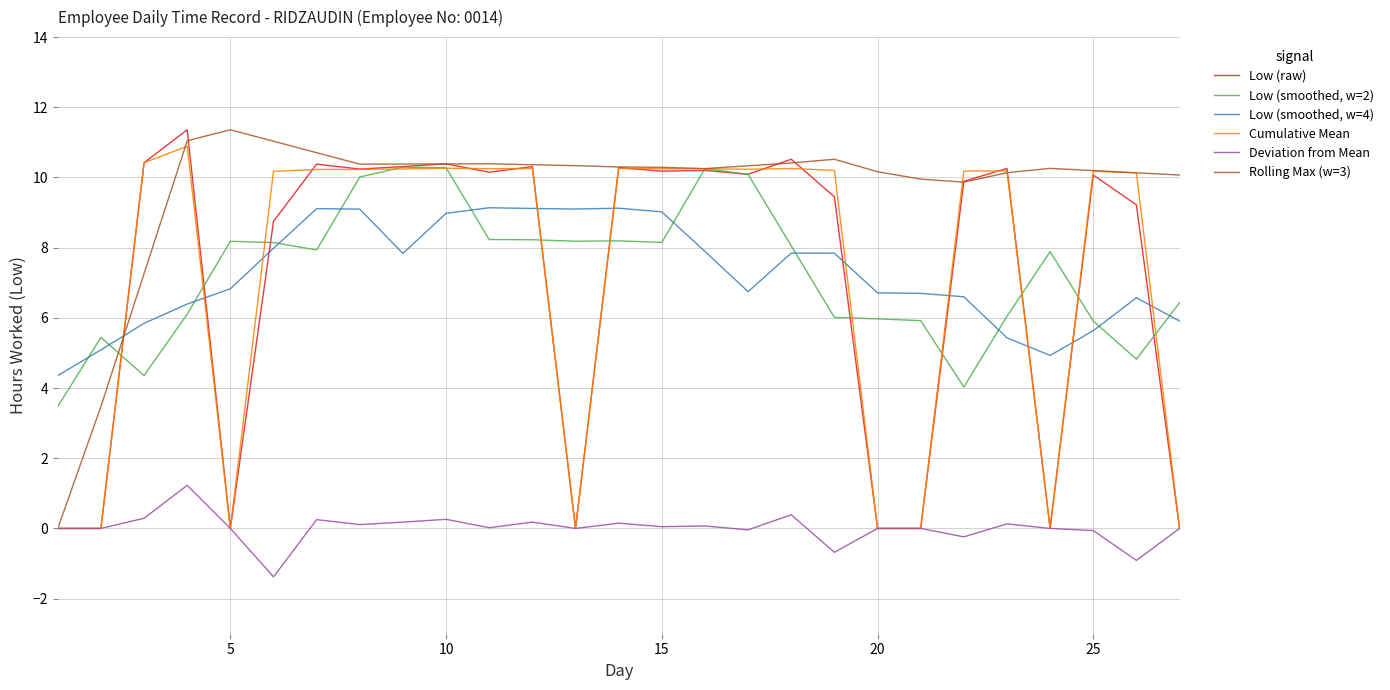

What is the highest value of the Low (smoothed, w=4) series?

9.1